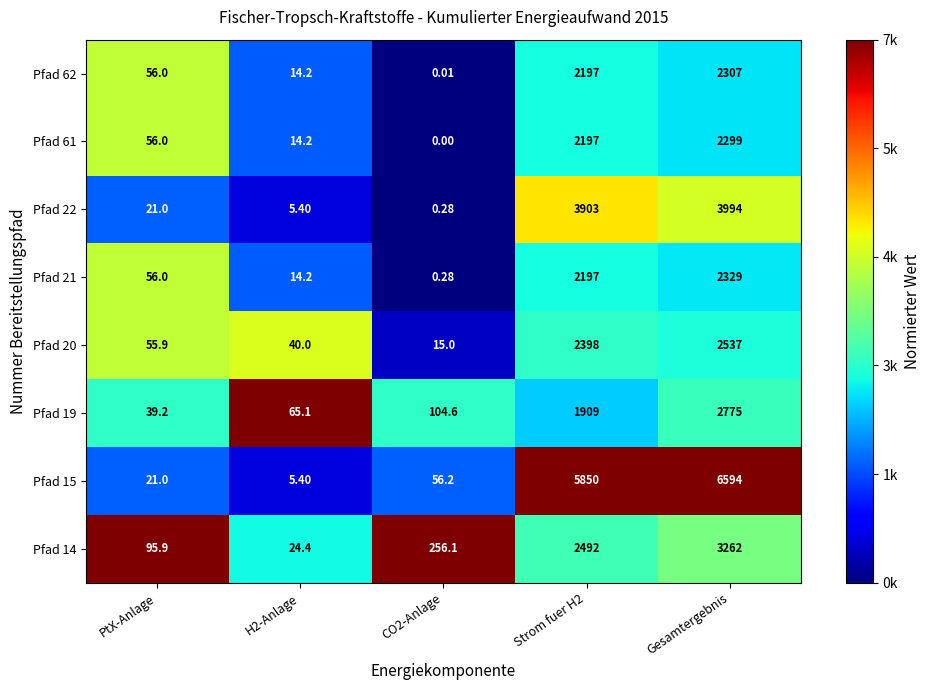

At which category does the chart reach its peak across all series?

Gesamtergebnis